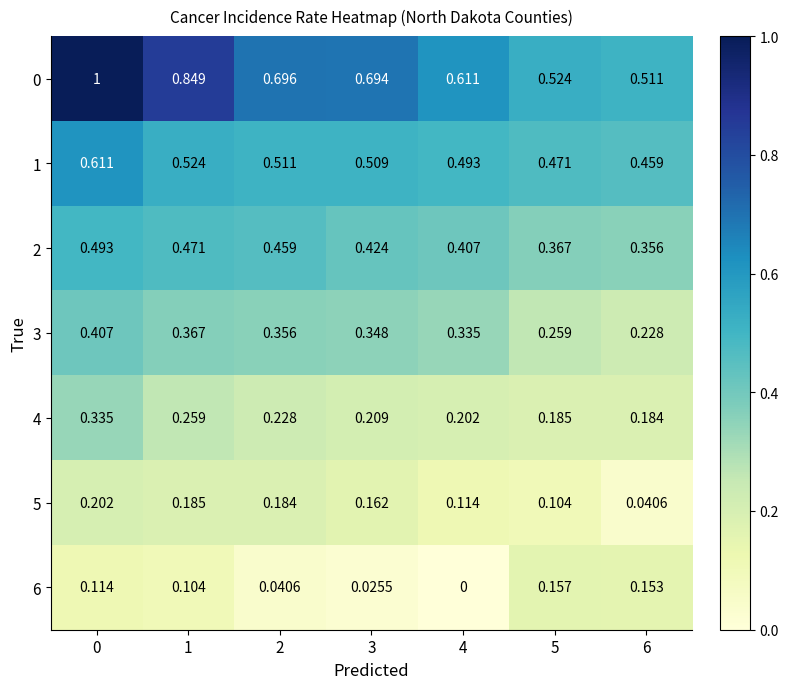

How many series are shown in this chart?

7